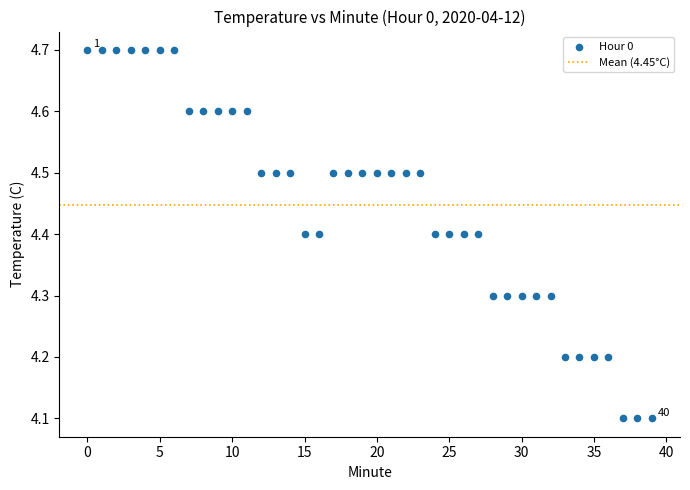

What is the range of Y values (max minus min)?

0.6